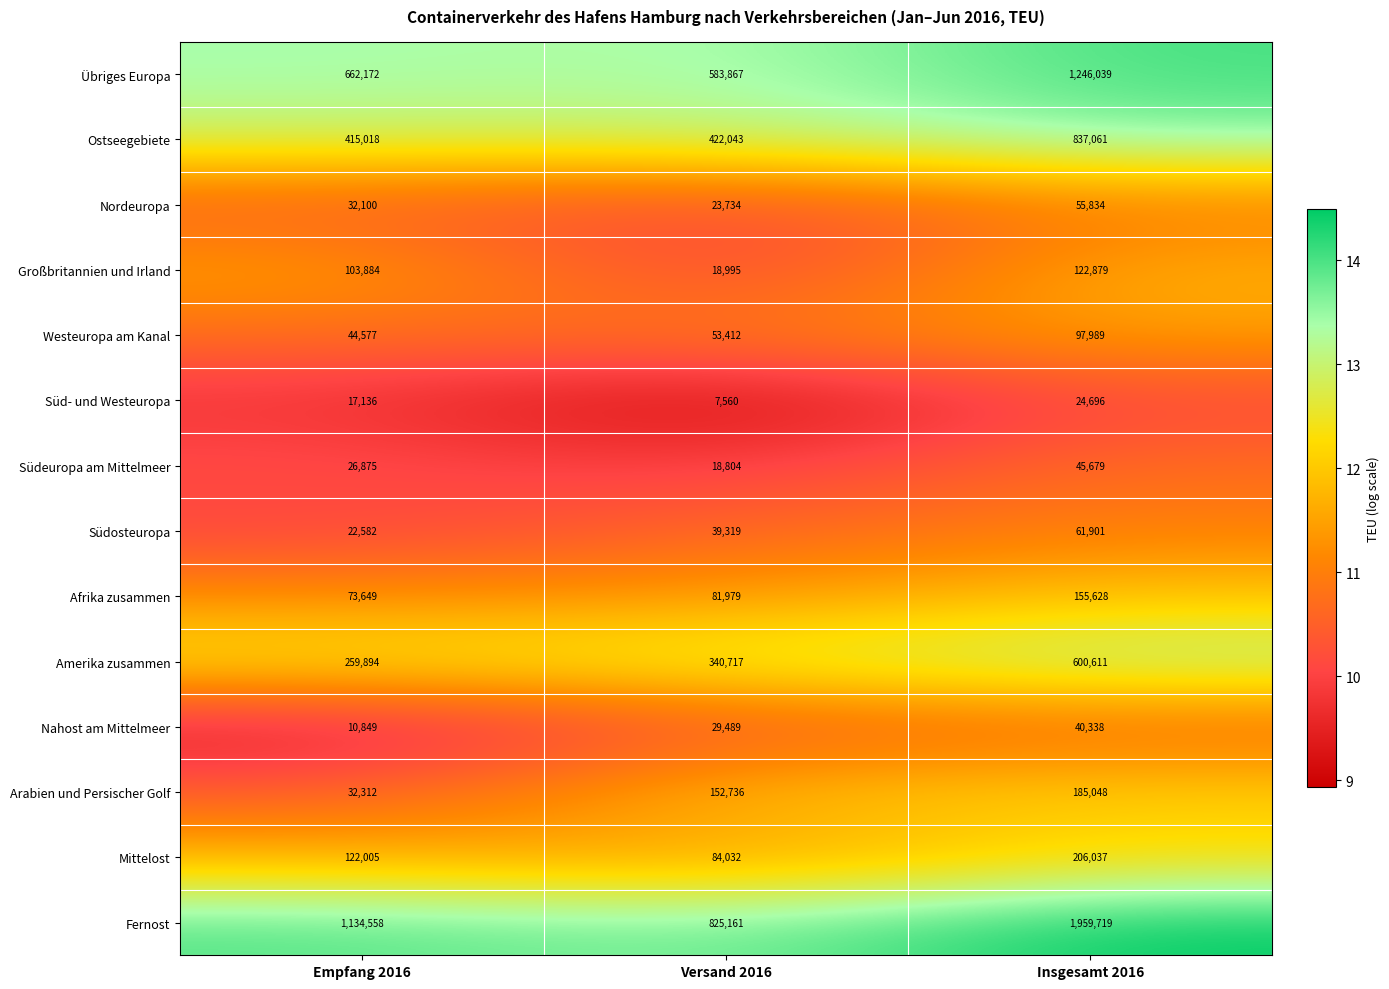

What is the sum of all Südeuropa am Mittelmeer values?

91358